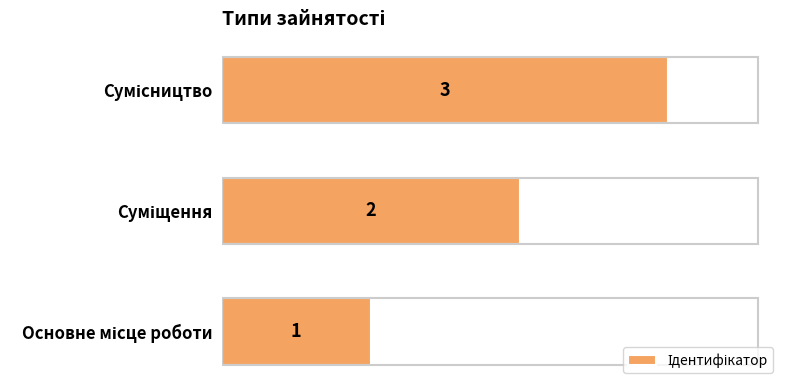

Are the bars horizontal?

Yes